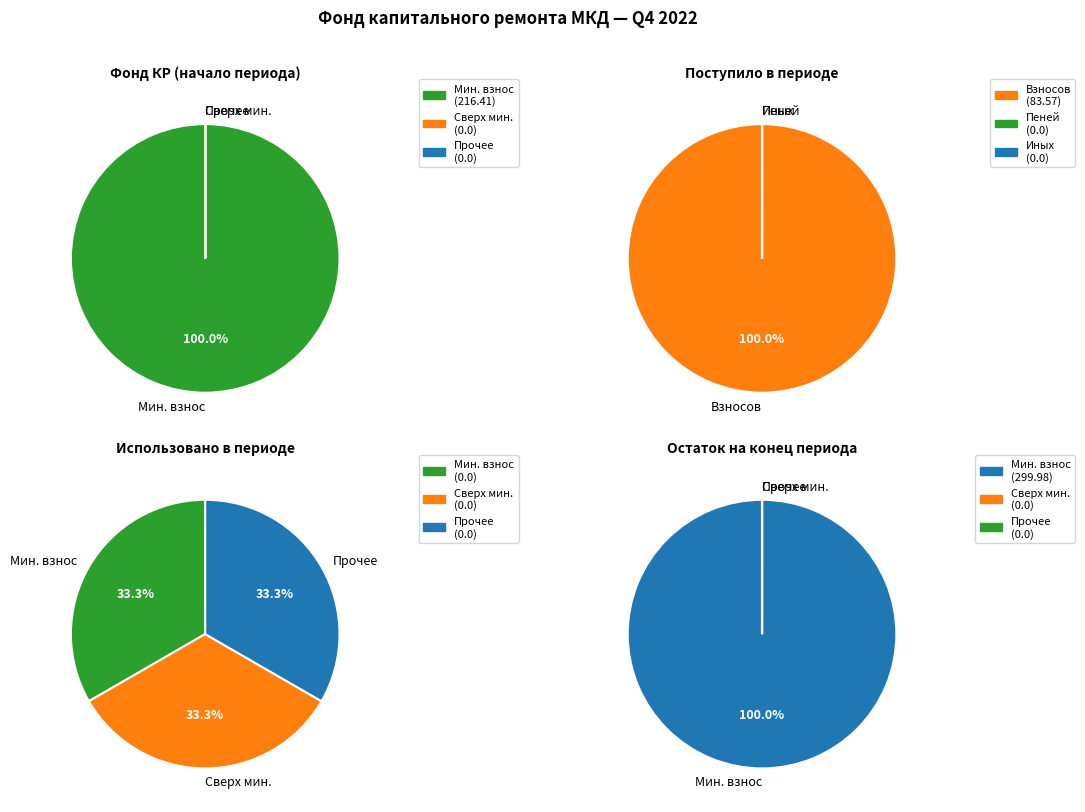

Which series changed the most between 0 and 2?

за счет минимального взноса